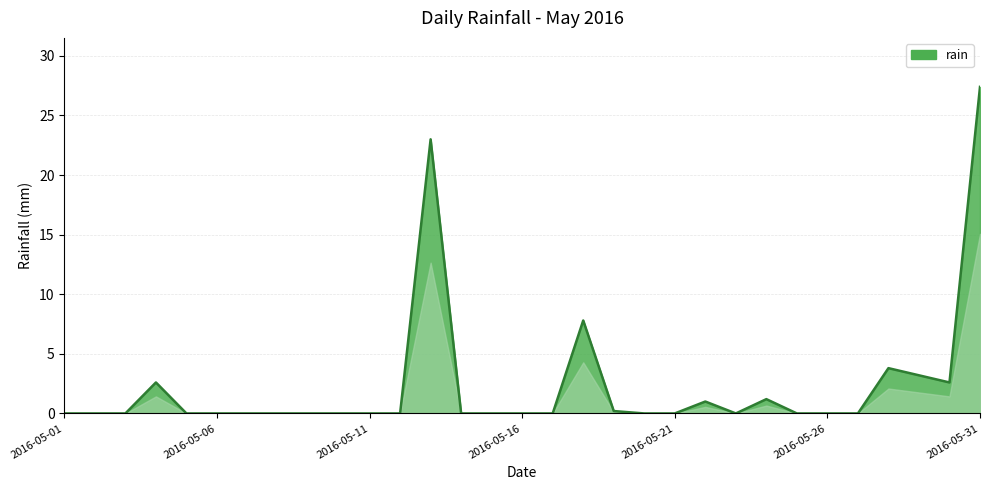

What is the sum of all values?

72.8